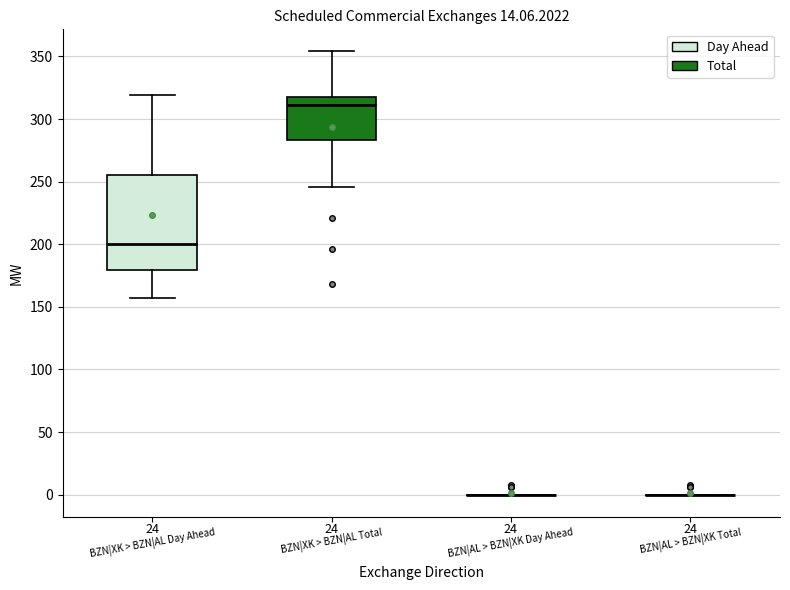

Reading left to right, read every box against the y-axis: the position of its median line, the range the box covers, and the ends of its whiskers. The values are not printed on the chart, so give them approximately, as read against the axis.

BZN|XK > BZN|AL Day Ahead: median 200, box 180 to 255, whiskers 155 to 320
BZN|XK > BZN|AL Total: median 310, box 285 to 320, whiskers 245 to 355
BZN|AL > BZN|XK Day Ahead: box collapsed to a line at 0, whiskers 0 to 0
BZN|AL > BZN|XK Total: box collapsed to a line at 0, whiskers 0 to 0